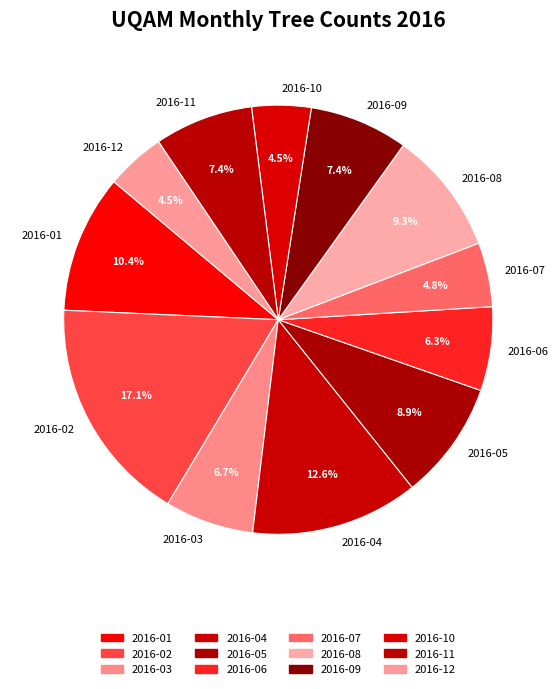

Which slice is the largest?

2016-02